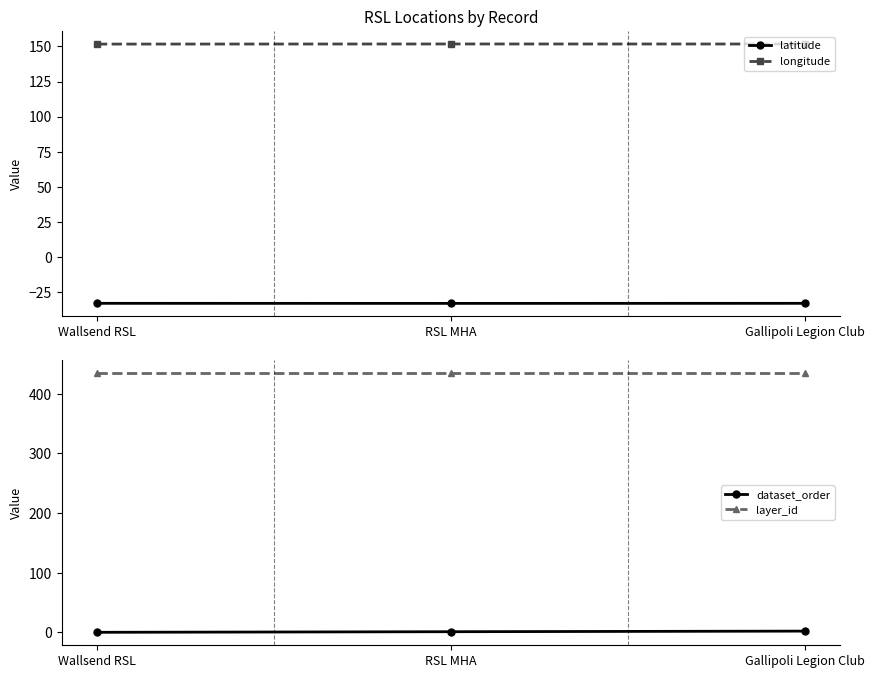

Which series changed the most between Wallsend RSL and RSL MHA?

dataset_order